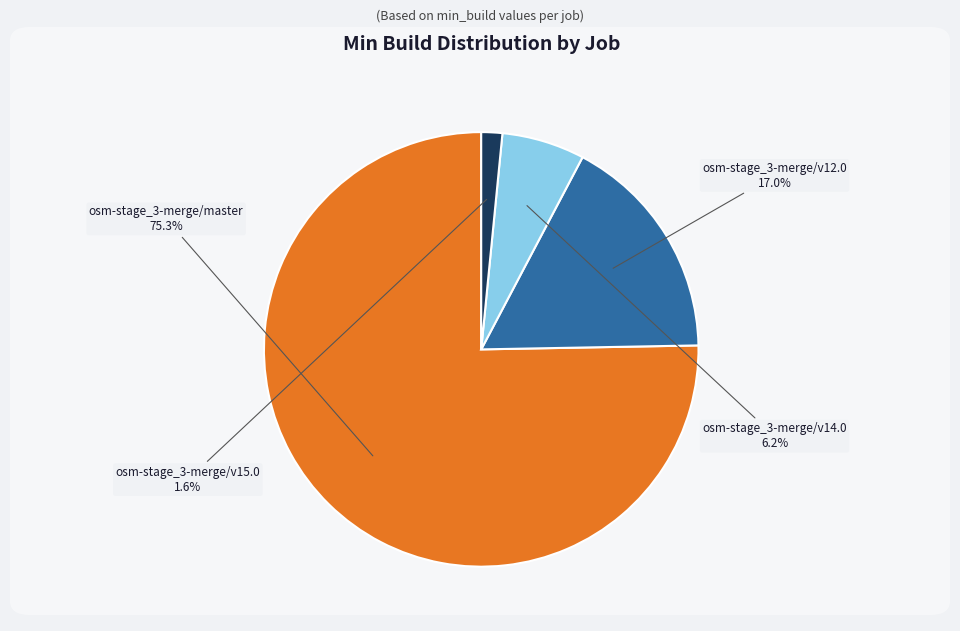

Approximately how many times larger is the value at osm-stage_3-merge/v15.0 compared to osm-stage_3-merge/v14.0?

0.3